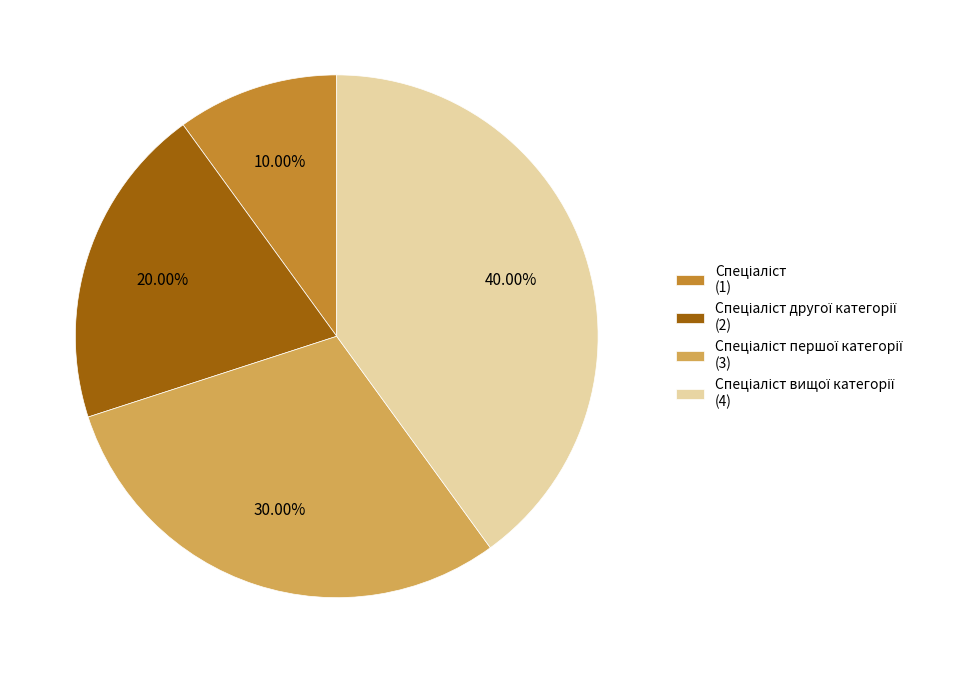

How many slices are in this pie chart?

4